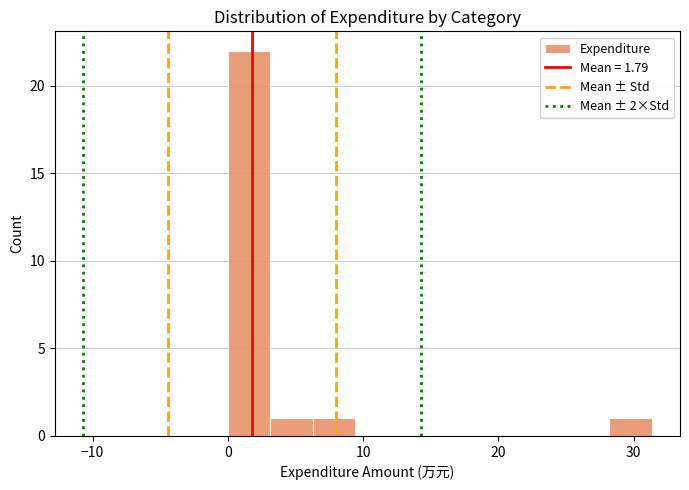

Read against the x-axis, roughly where is the centre of the tallest bar?

2